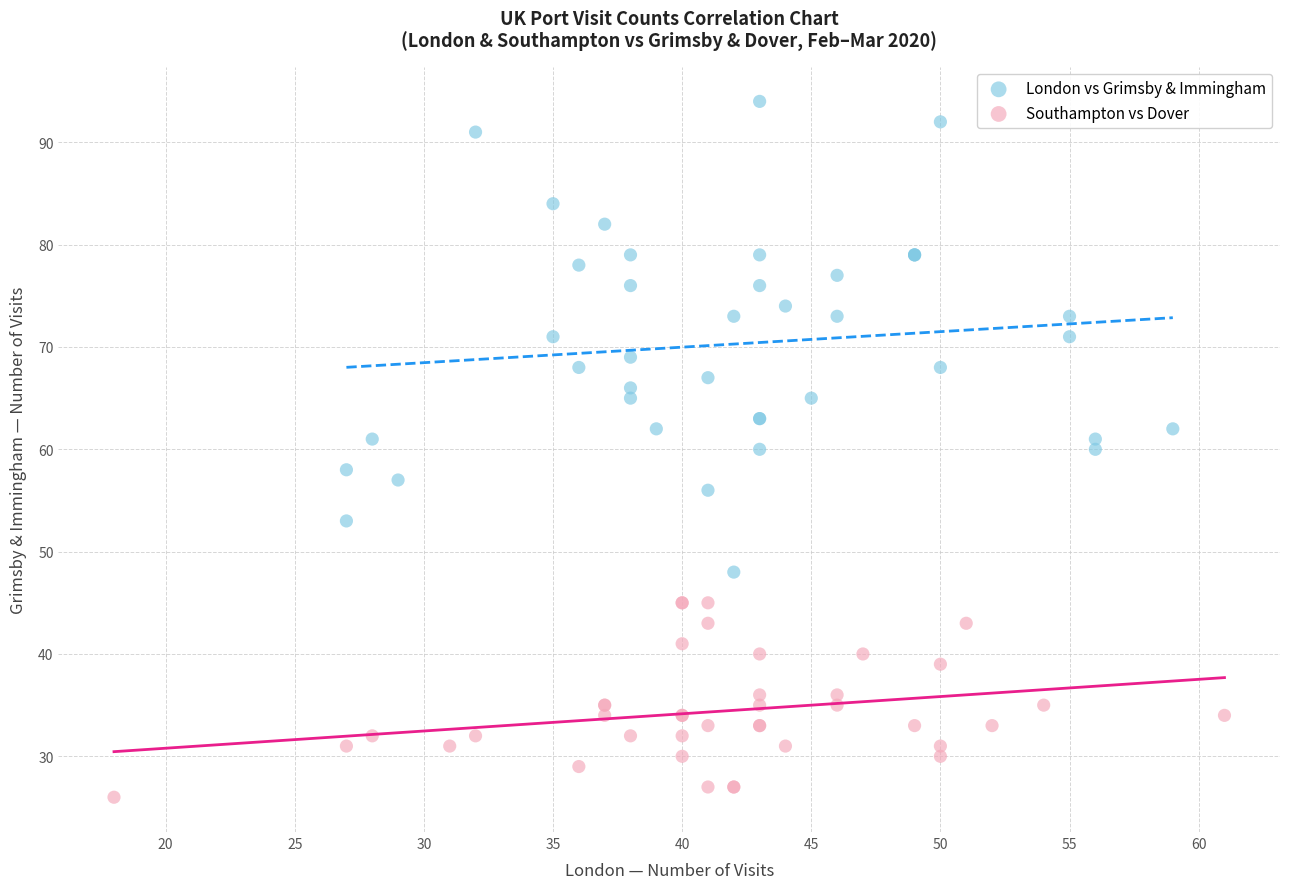

Which series contains the highest Y value?

London vs Grimsby & Immingham